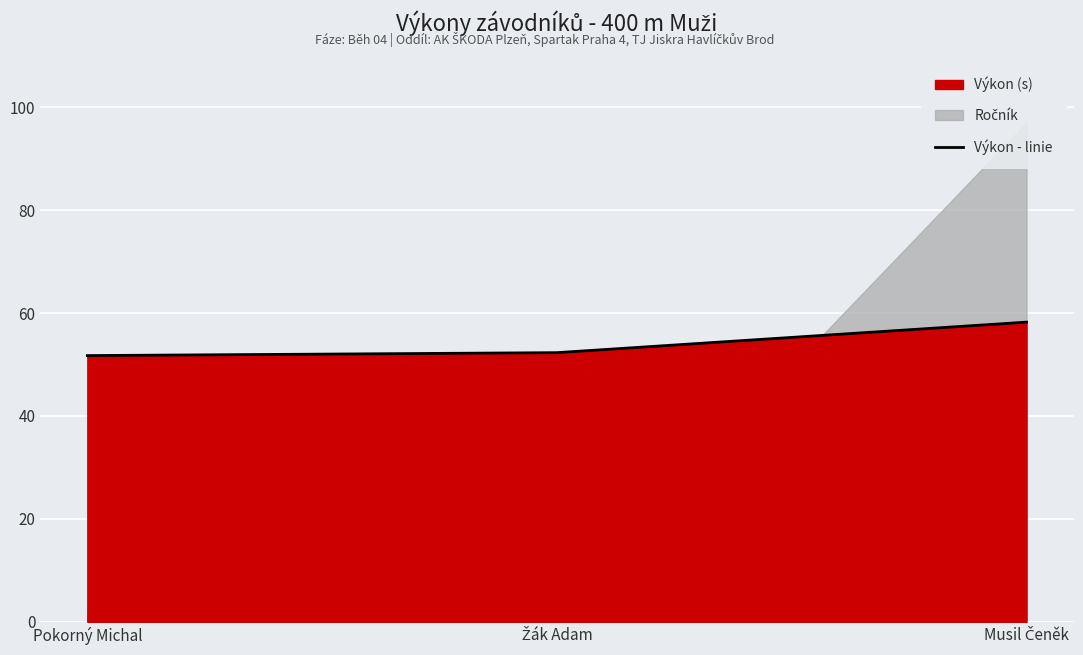

List the labels in order of value, largest first.

Musil Čeněk, Žák Adam, Pokorný Michal